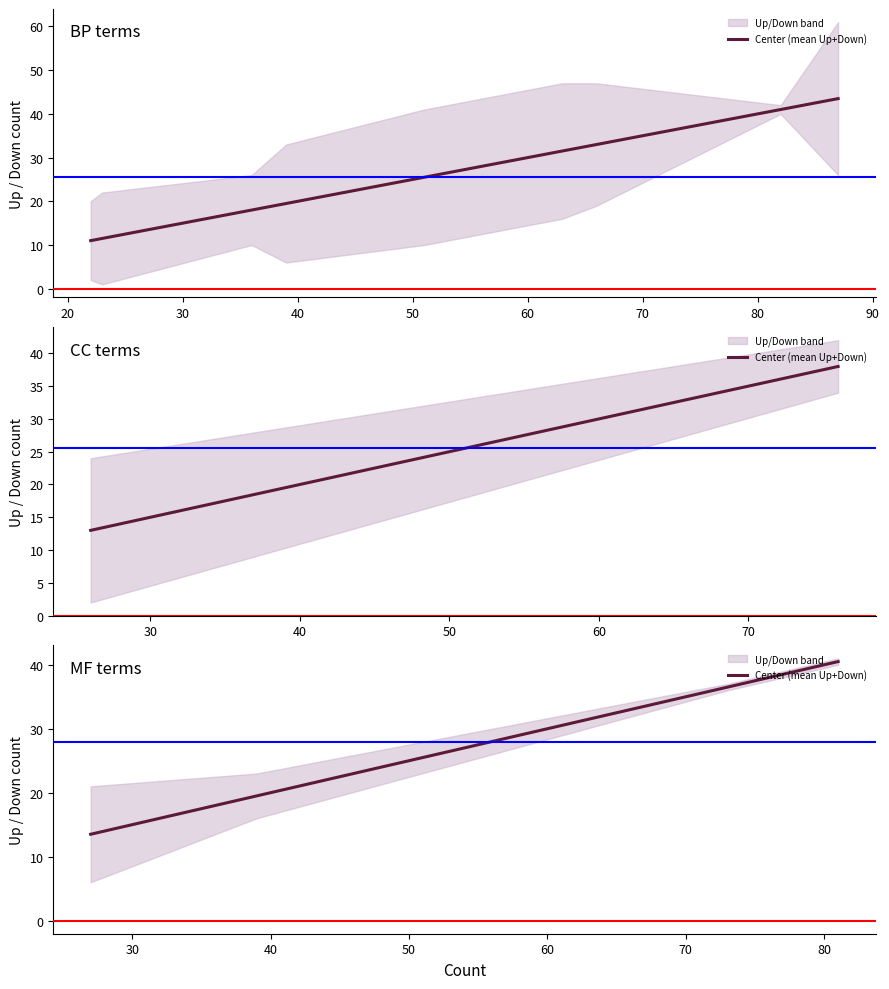

How many values are below 36?

2